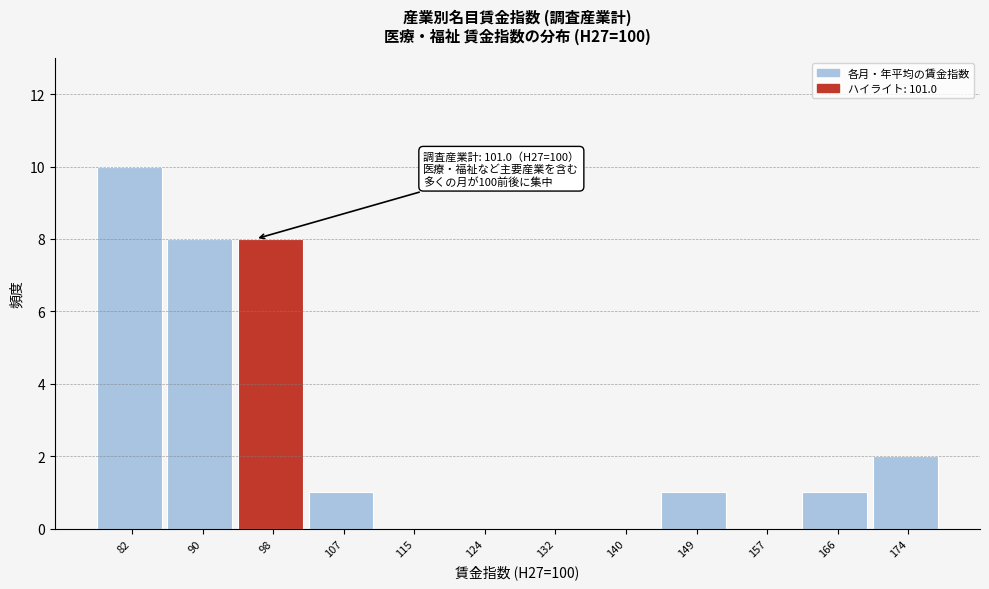

Reading right to left, transcribe all the data shown in this chart.

174=2	166=1	157=0	149=1	140=0	132=0	124=0	115=0	107=1	98=8	90=8	82=10